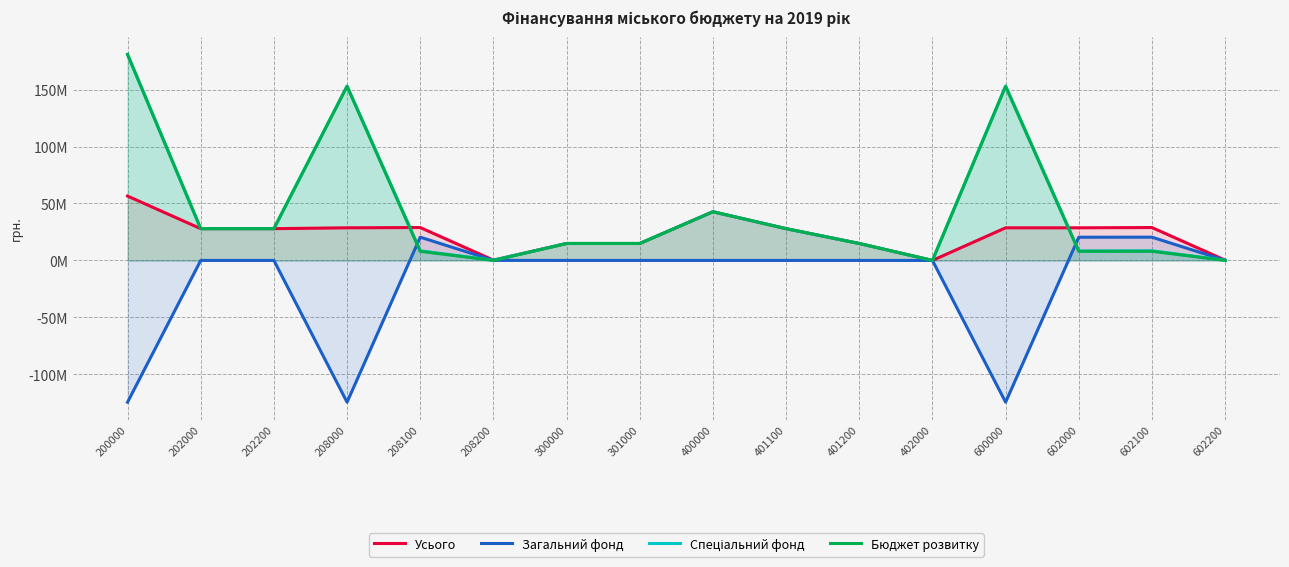

True or false: Бюджет розвитку and Спеціальний фонд cross at least once.

False